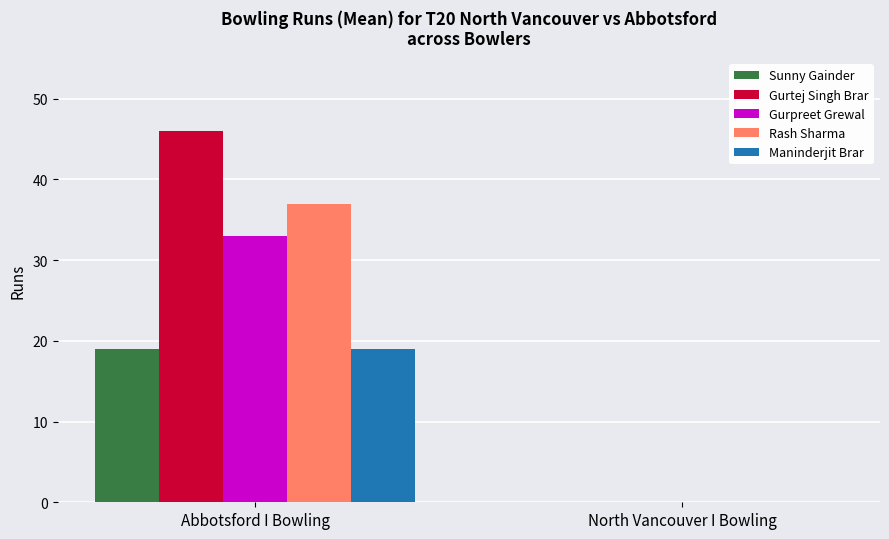

True or false: Sunny Gainder has a value of 0 at North Vancouver I Bowling.

True